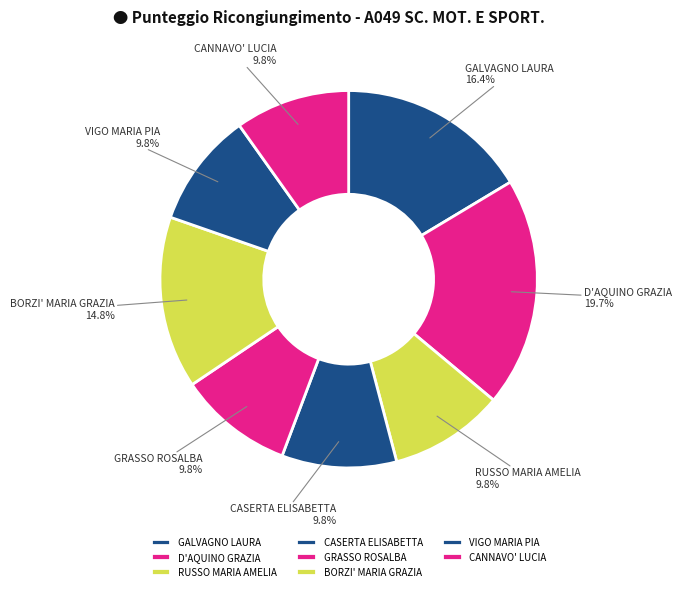

Is GRASSO ROSALBA the majority of the pie?

No